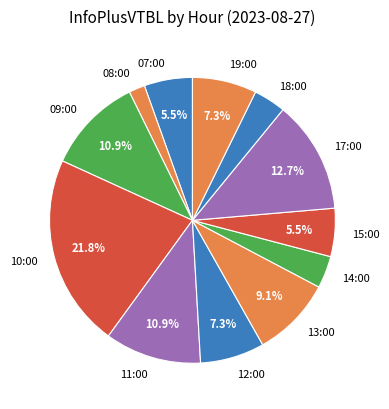

Is it true that 09:00 is 11% of the pie?

True